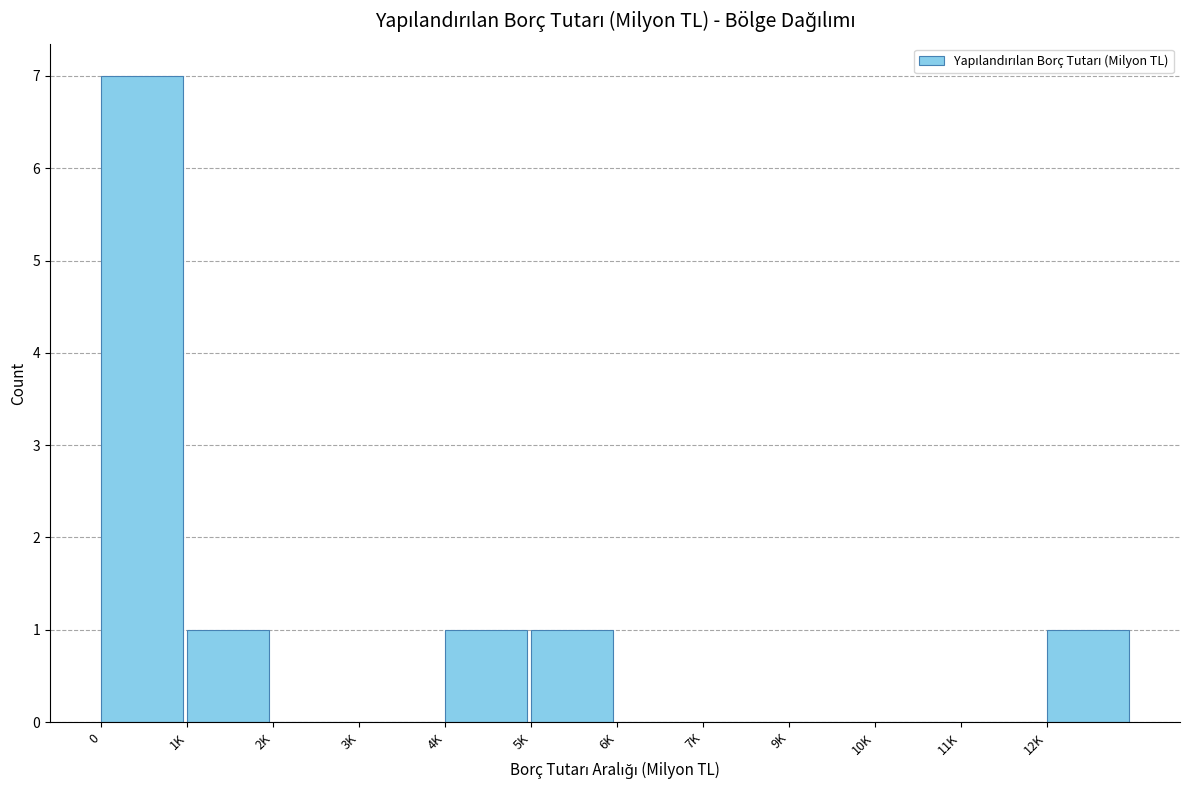

Reading left to right, what are all the values shown in this chart?

0=7	1K=1	2K=0	3K=0	4K=1	5K=1	6K=0	7K=0	9K=0	10K=0	11K=0	12K=1